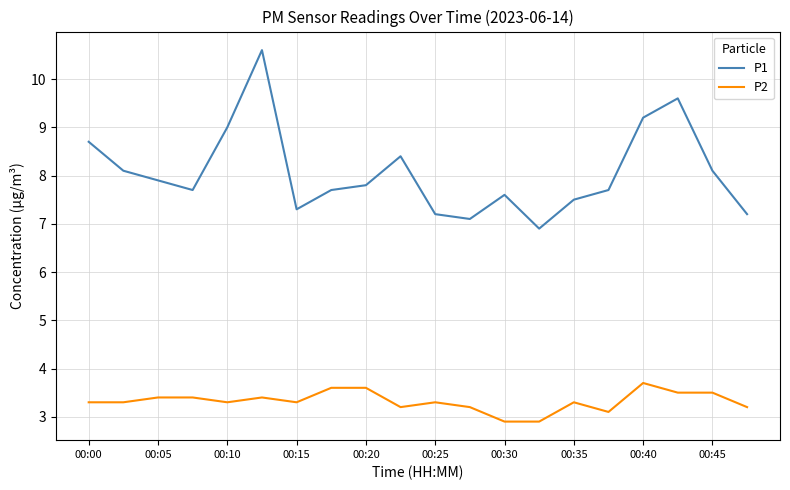

True or false: P1 and P2 cross at least once.

False